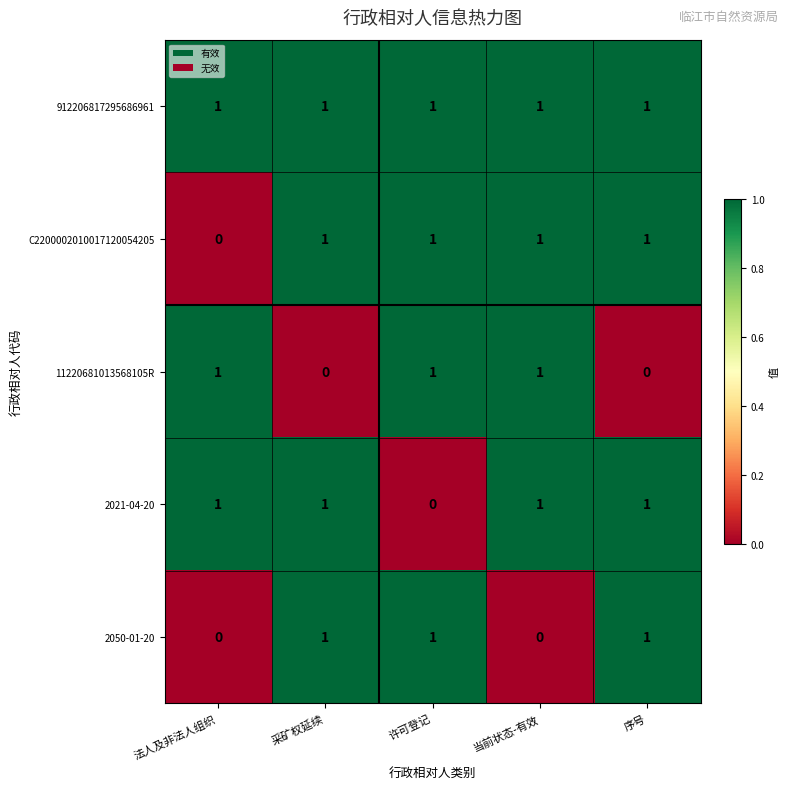

What is the sum of all 11220681013568105R values?

3